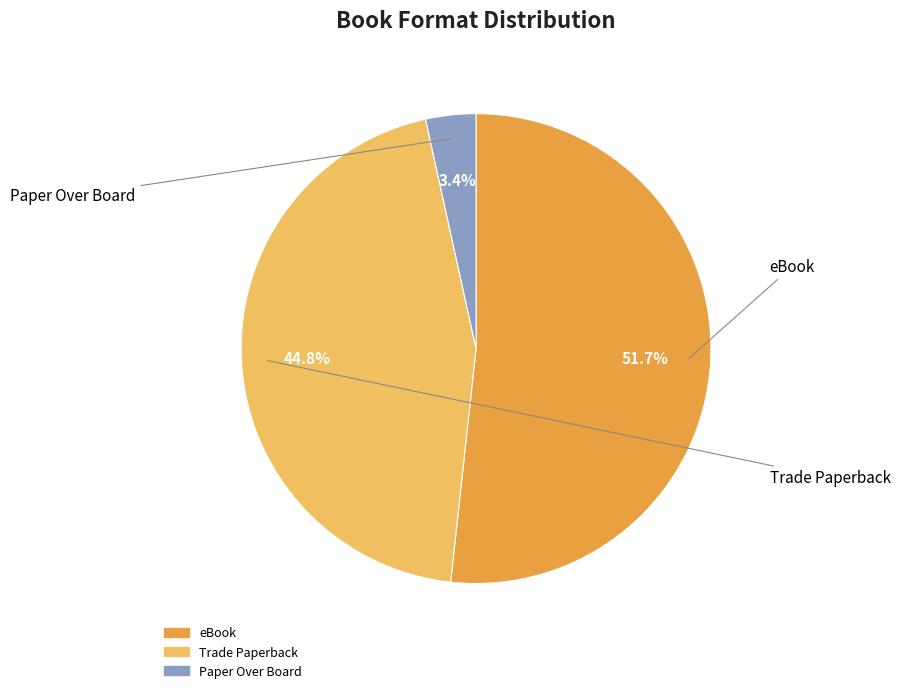

To the nearest percent, what percentage of the pie is Paper Over Board?

3%